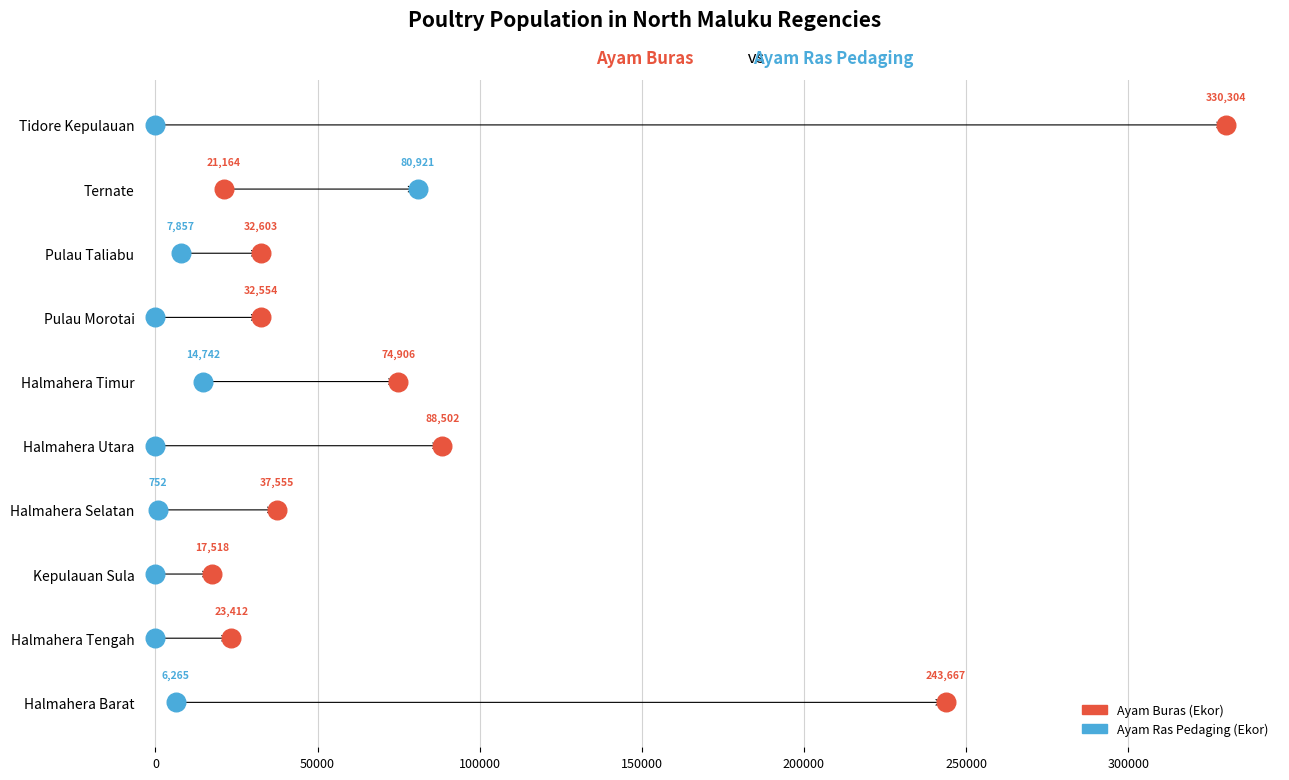

What are all the series names shown in the legend?

Ayam Buras (Ekor), Ayam Ras Pedaging (Ekor)